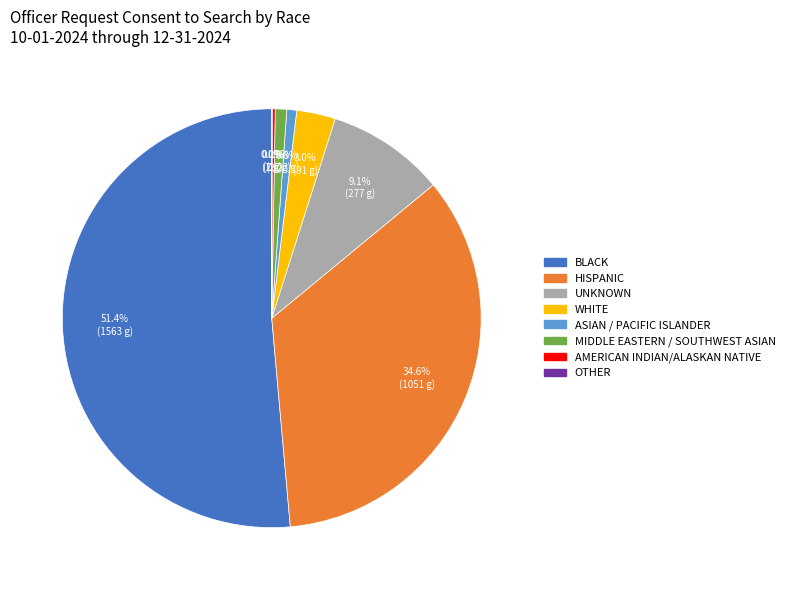

True or false: BLACK accounts for 66% of the total.

False